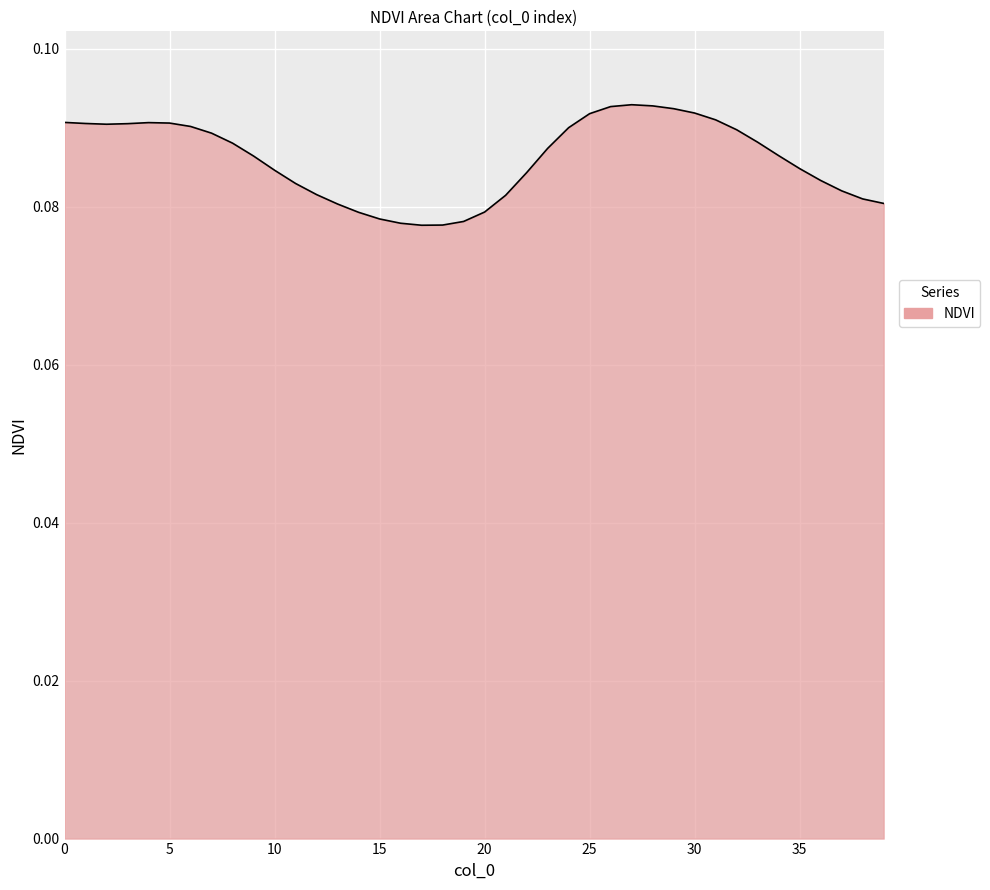

What is the value of the 31st point from the left?

0.1